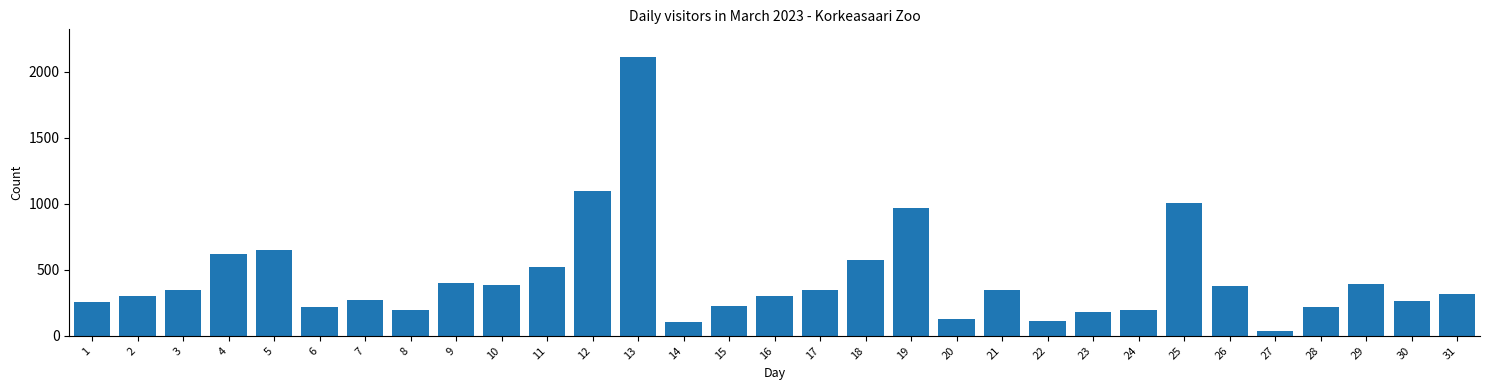

What is the maximum value shown in the chart?

2109